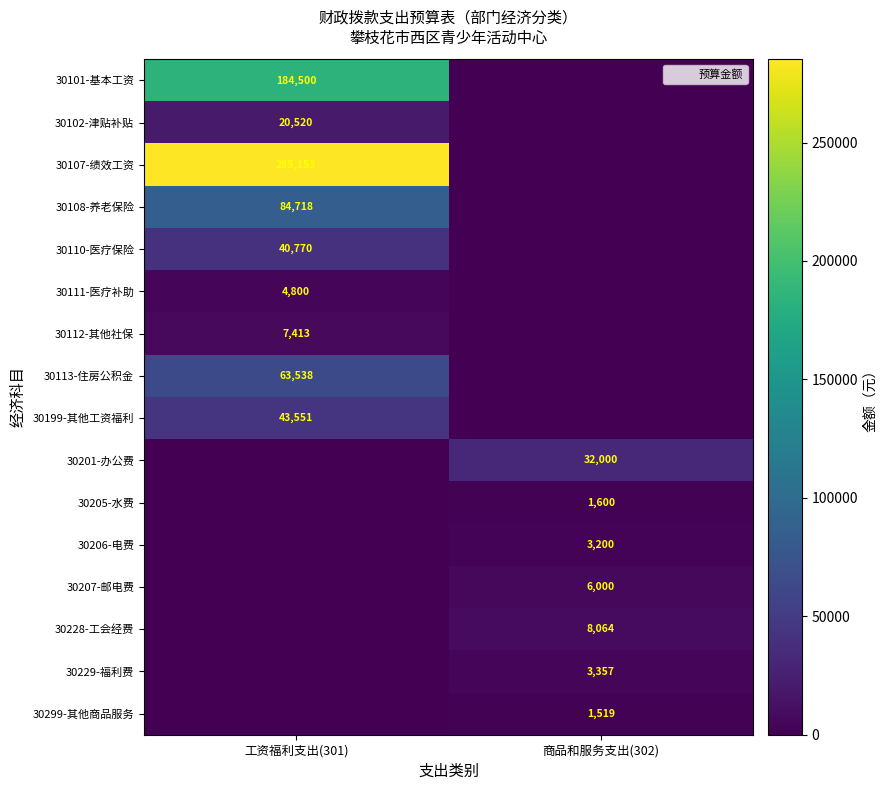

Which series has the largest total across all categories?

30107-绩效工资